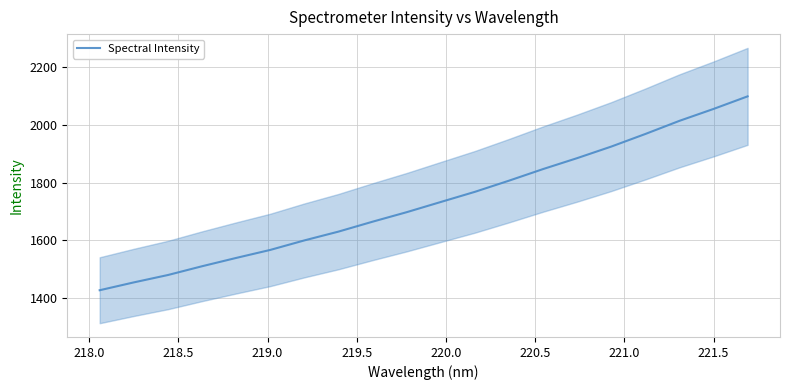

Reading left to right, list all the values displayed in this chart.

1427.3	1454.5	1480.0	1510.4	1539.2	1567.0	1599.9	1630.4	1664.7	1697.7	1733.0	1768.2	1806.8	1847.0	1884.9	1924.9	1968.5	2014.0	2055.2	2098.8